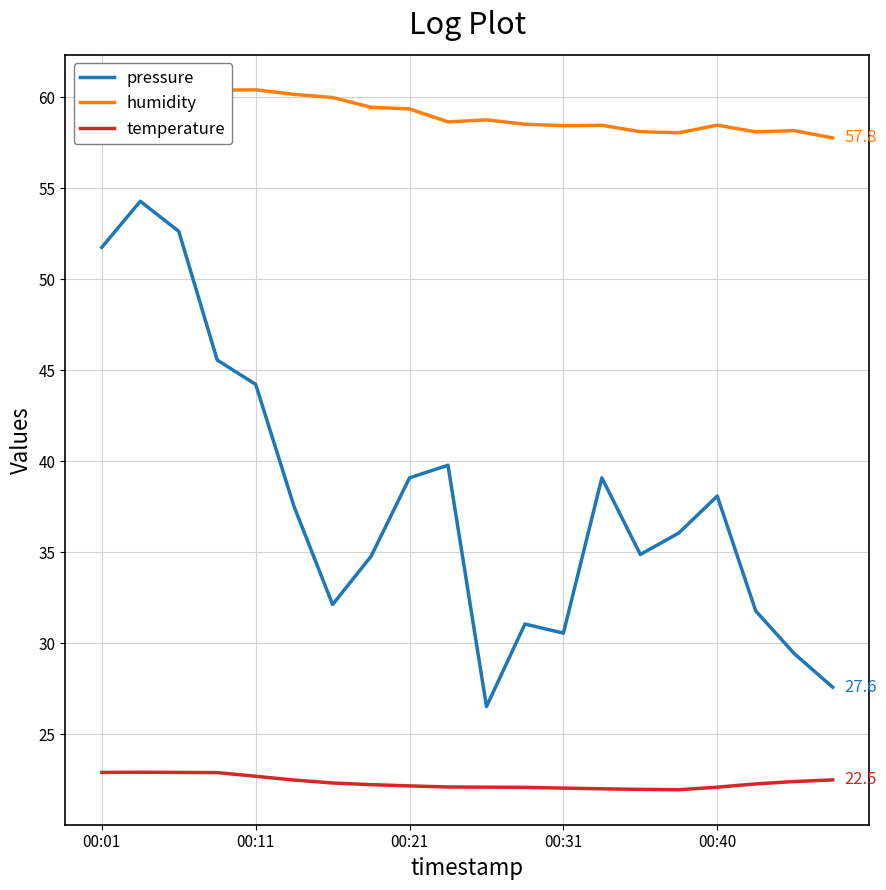

In pressure, how many points are higher than both neighbors (excluding endpoints)?

5